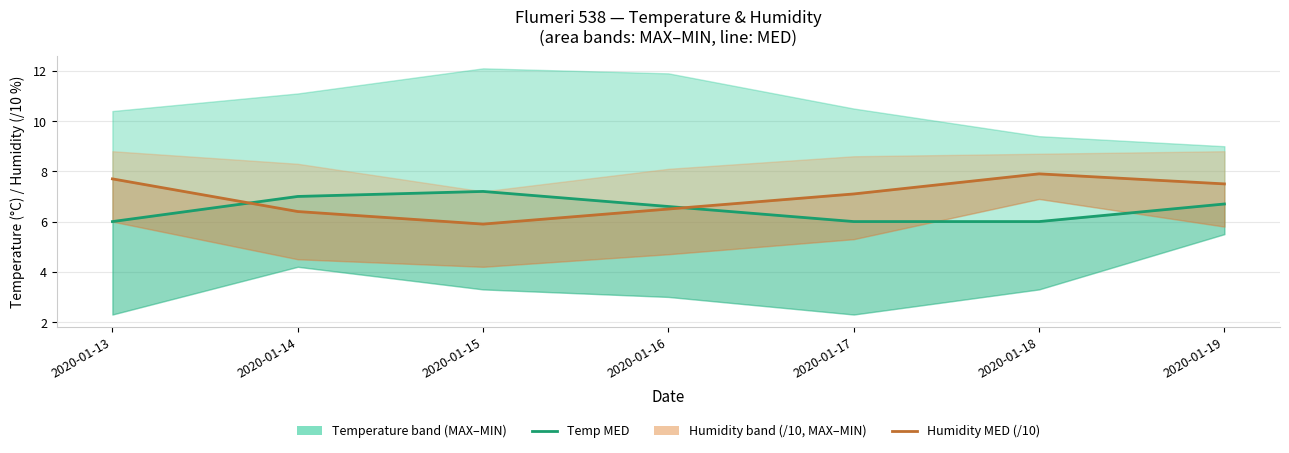

How many times do Temp MED and Humidity MED cross each other?

2